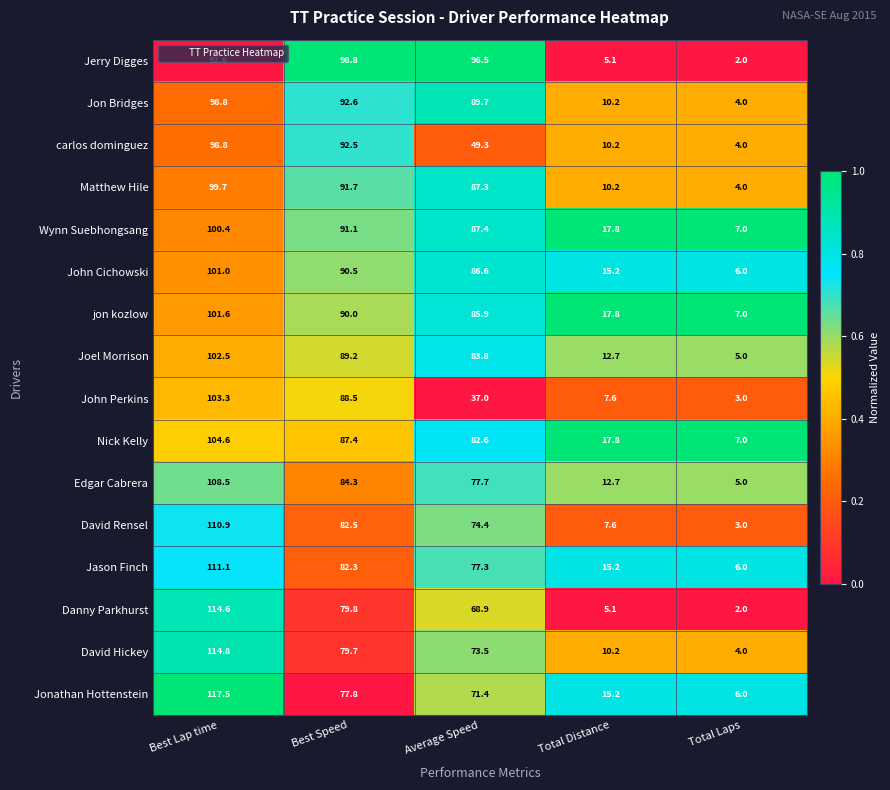

Read the Danny Parkhurst value at Total Distance.

5.1